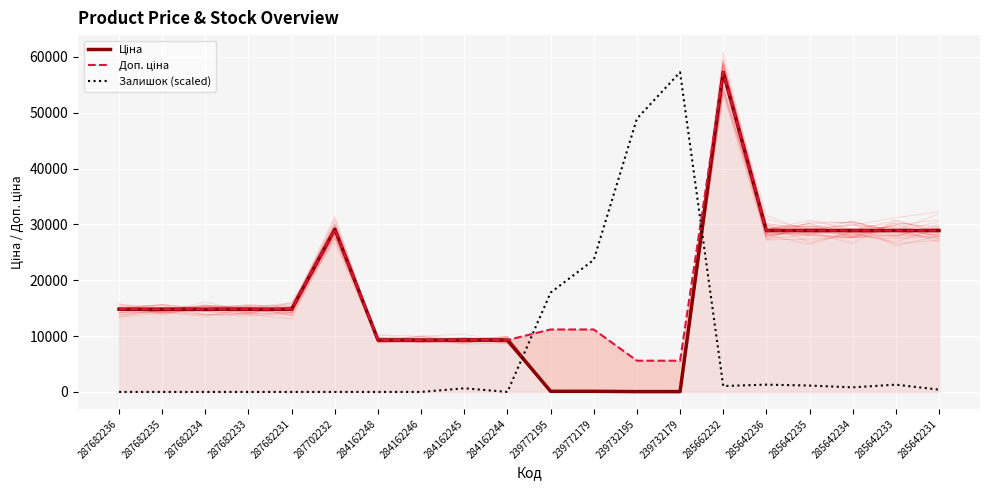

At which category does Ціна reach its first local peak?

287702232